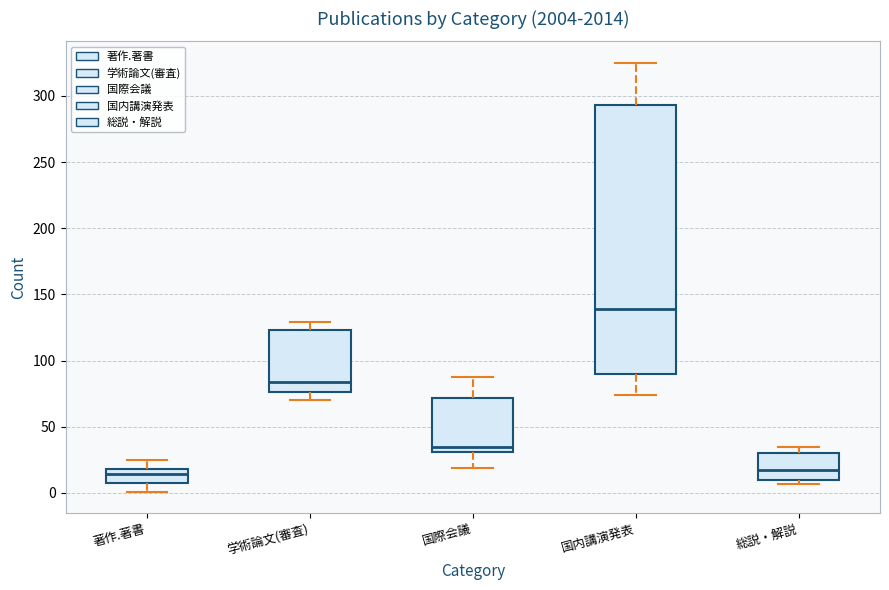

Comparing the boxes themselves (not the whiskers), which one is the tallest?

国内講演発表